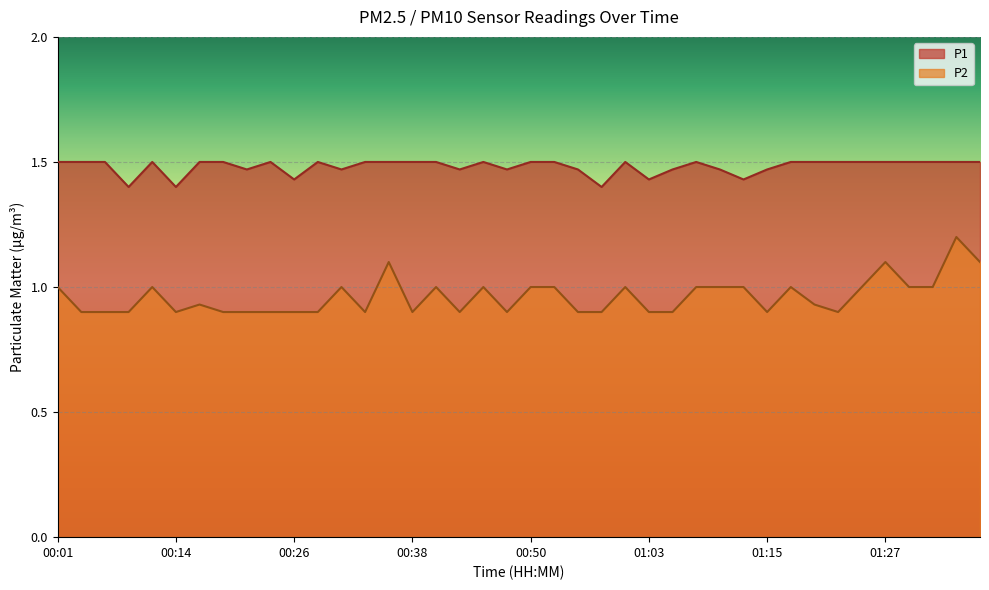

The value of P2 at 00:01 is 0.4. True or false?

False